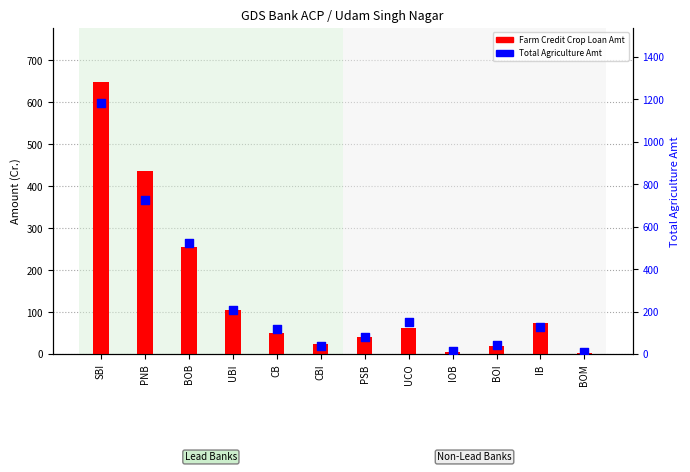

Which series contains the highest Y value?

Total Agriculture Amt